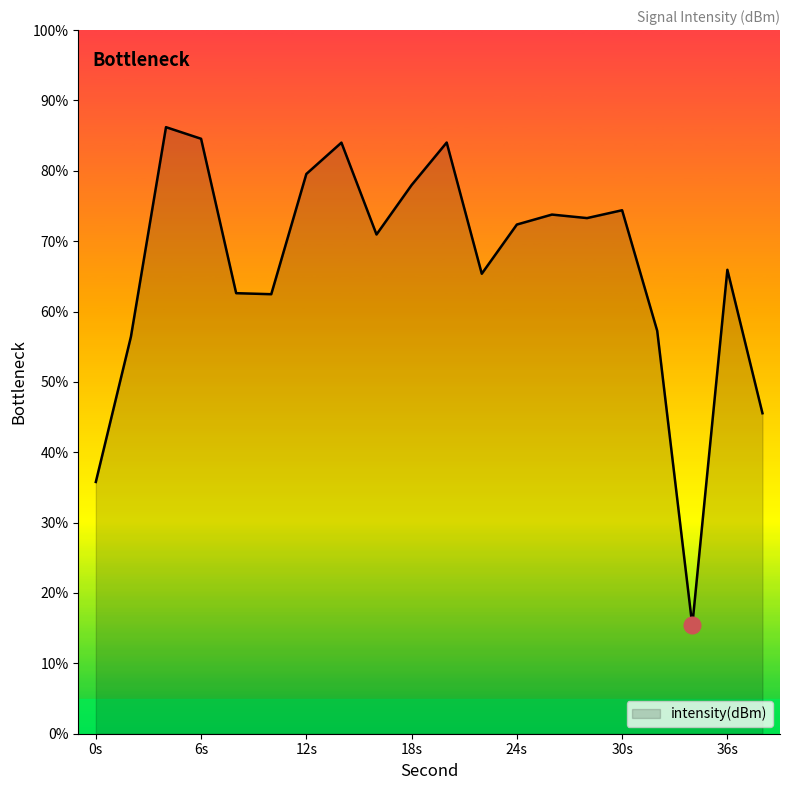

What is the greatest value displayed?

86.2